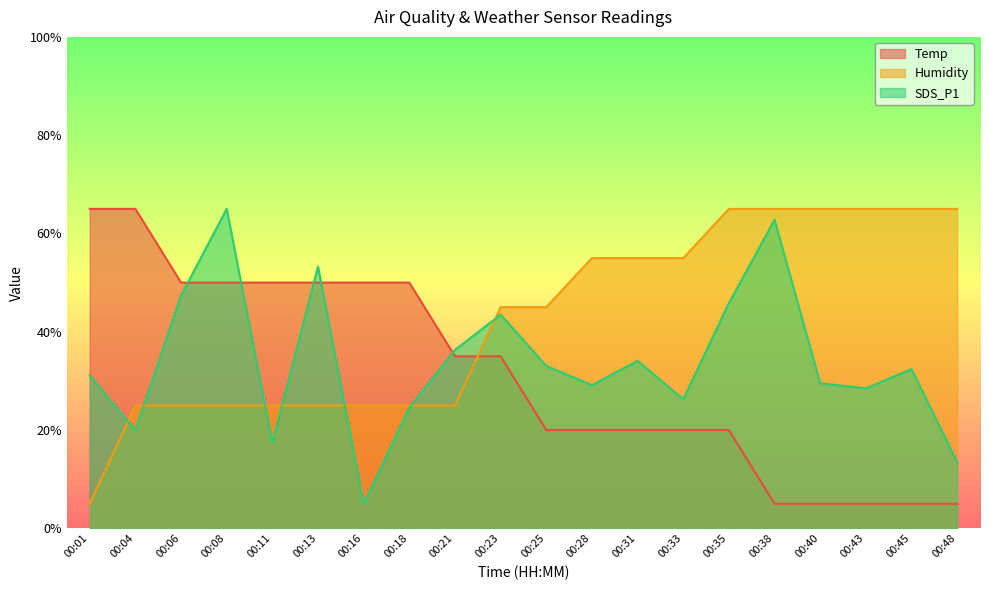

At how many categories does at least one series exceed 23?

20